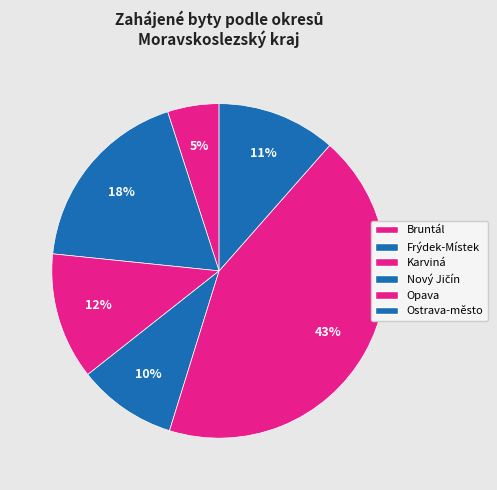

To the nearest percent, what portion does Frýdek-Místek represent?

18%